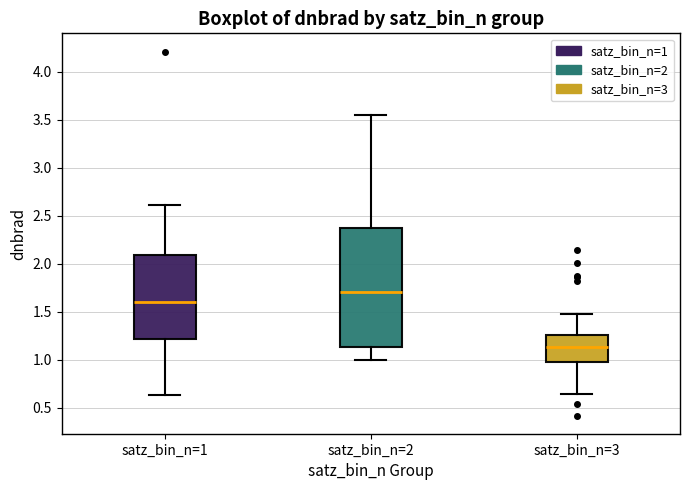

Which box's median line is the lowest?

satz_bin_n=3